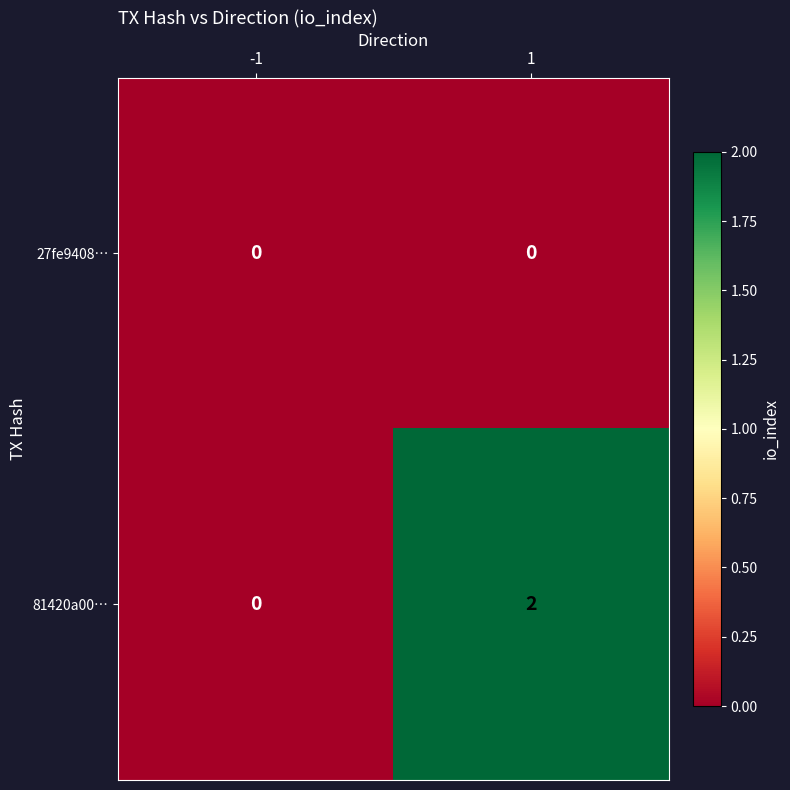

How many distinct data groups are displayed?

2